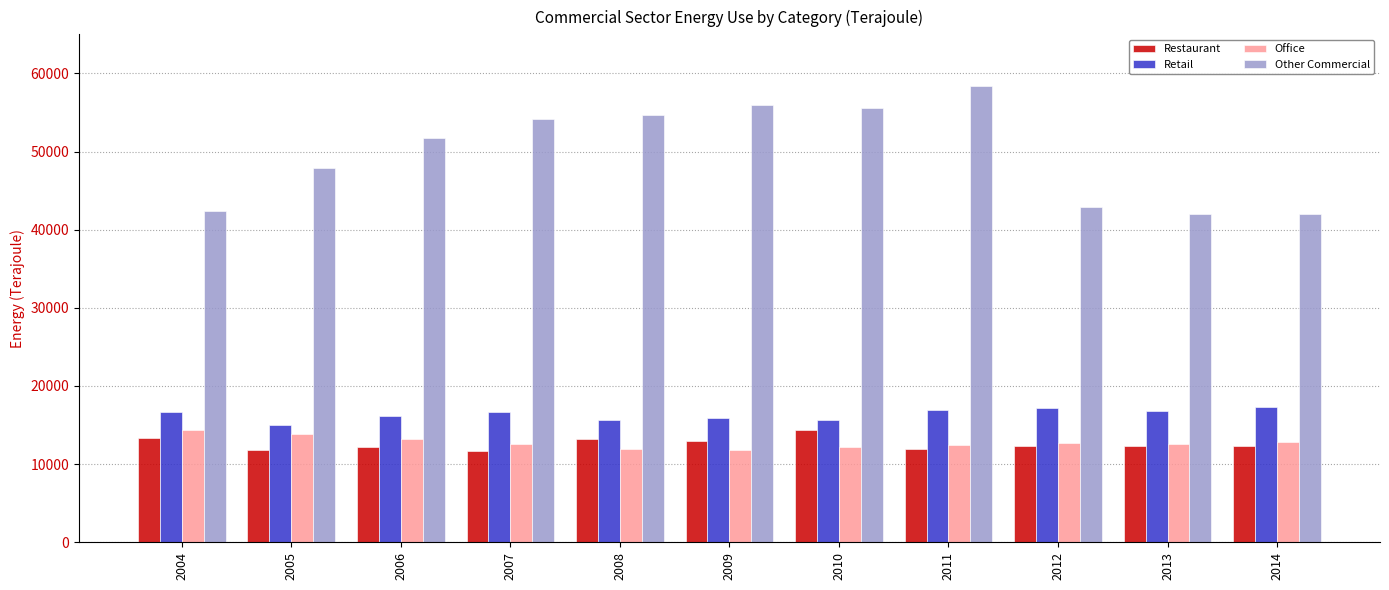

How many bars are there in each group?

4